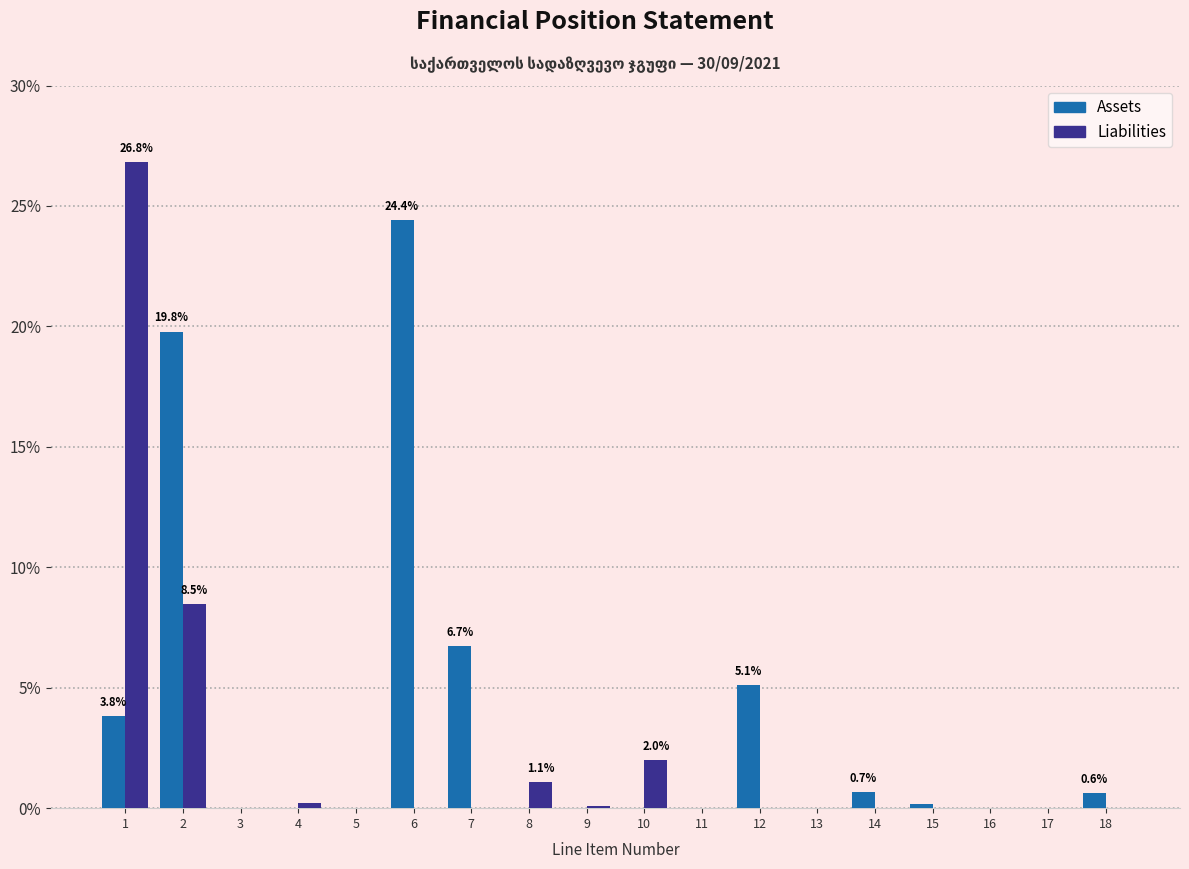

What is the sum of the Liabilities values at 11 and 1?

26.8